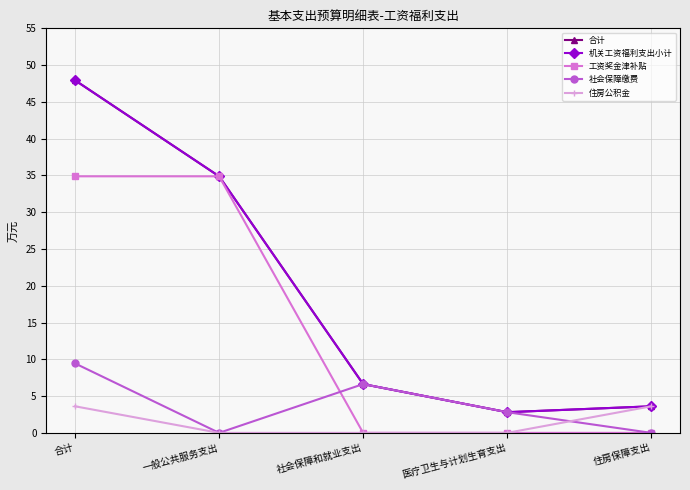

Does the chart display data point markers on the line(s)?

Yes